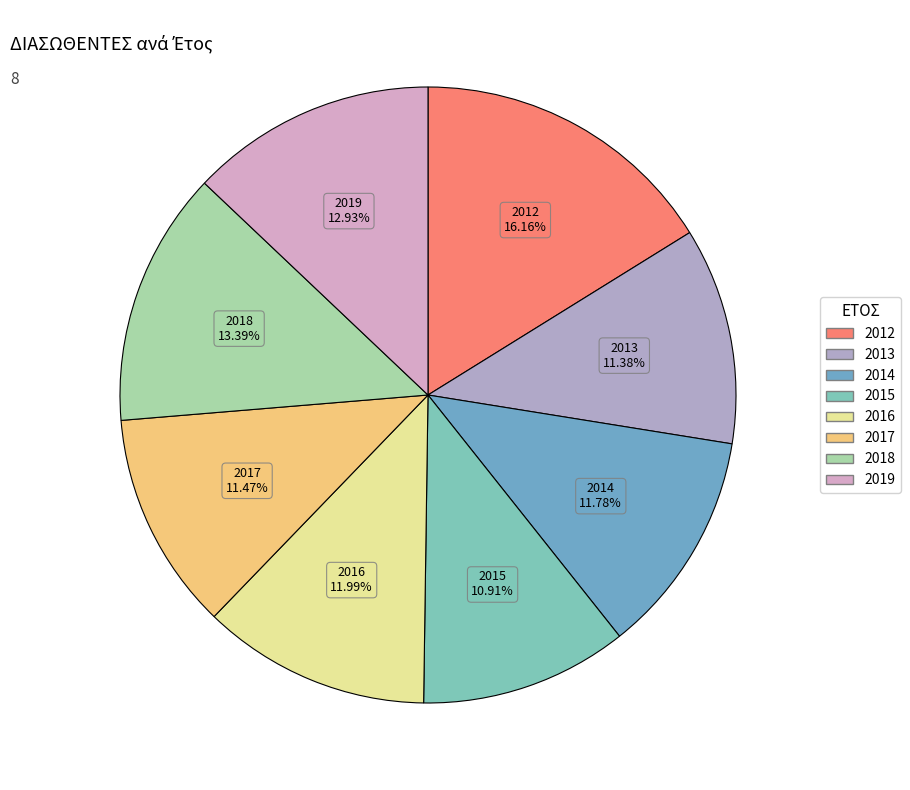

Count the number of slices in the pie.

8